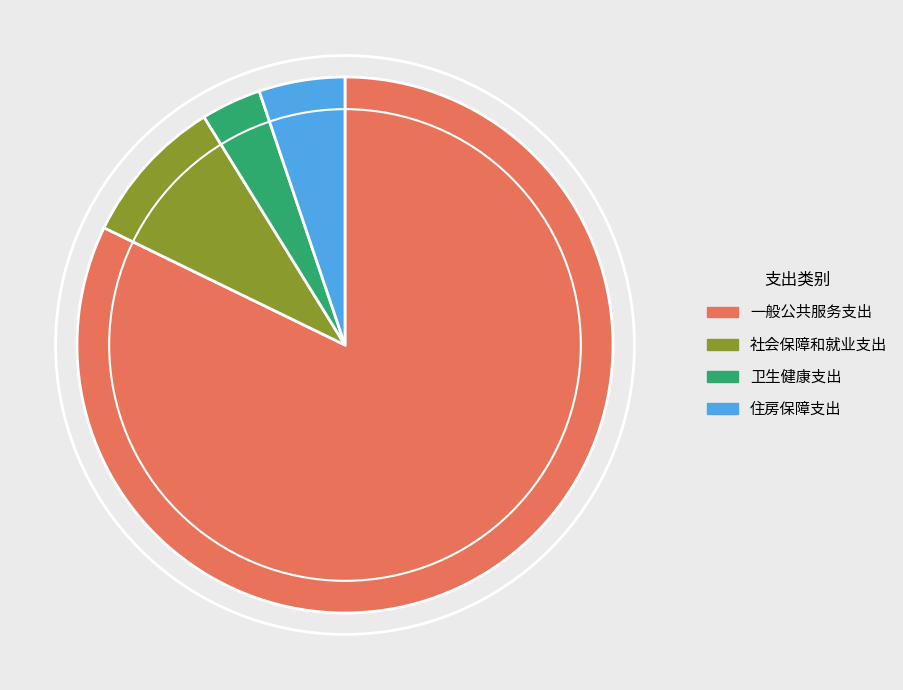

Which slice represents more than half of the pie?

一般公共服务支出